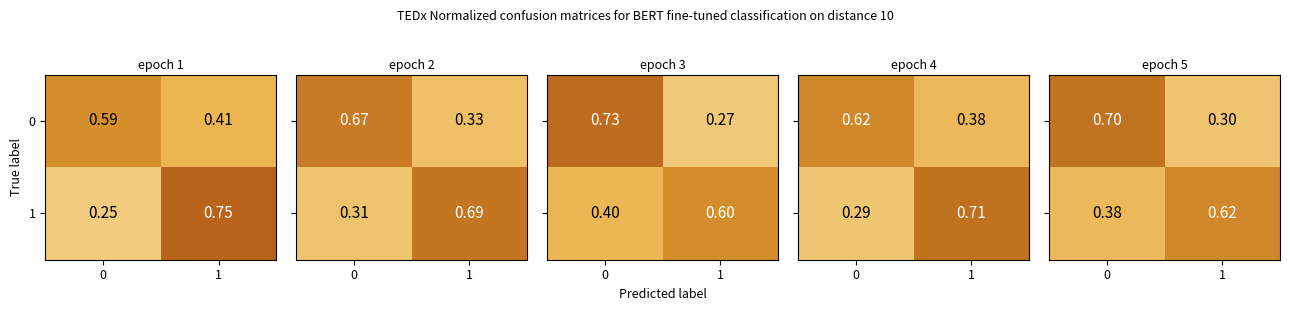

What is the sum of the 0 values at 0 and 1?

1.0